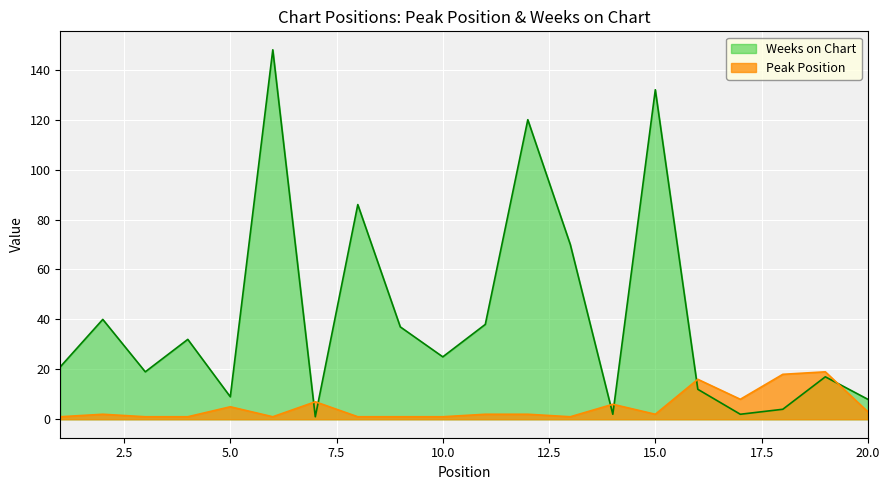

What is the difference between the Weeks on Chart values at 7 and 6?

147